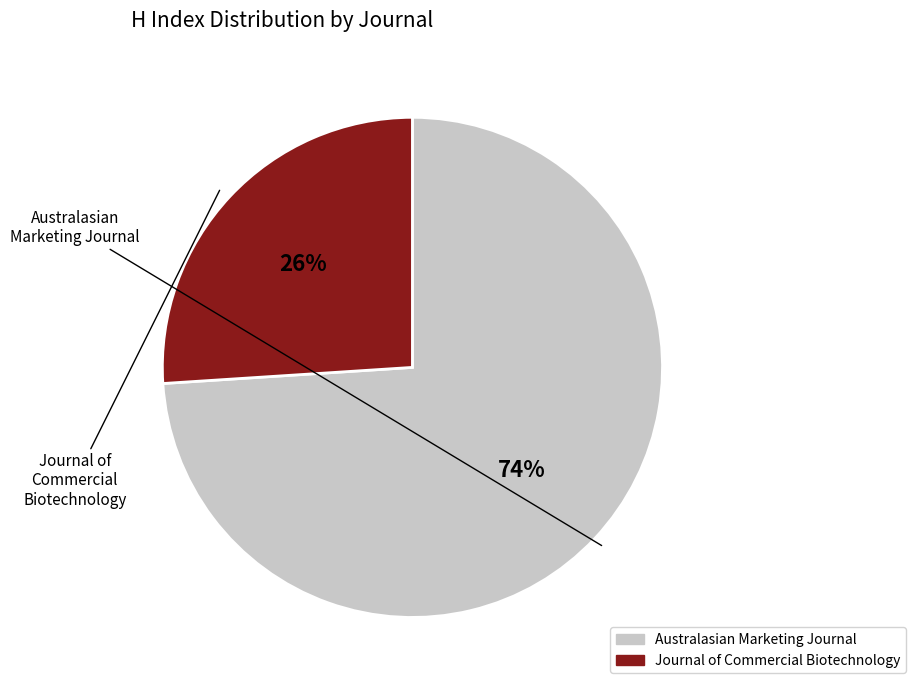

Combined, do Australasian Marketing Journal and Journal of Commercial Biotechnology account for over 50%?

Yes